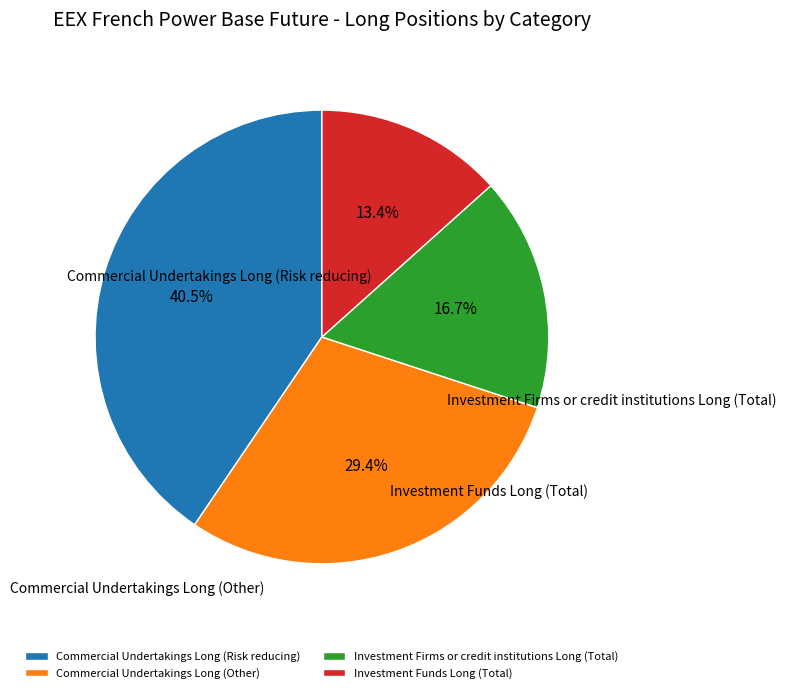

What percentage is the Commercial Undertakings Long (Risk reducing) slice, to the nearest percent?

41%